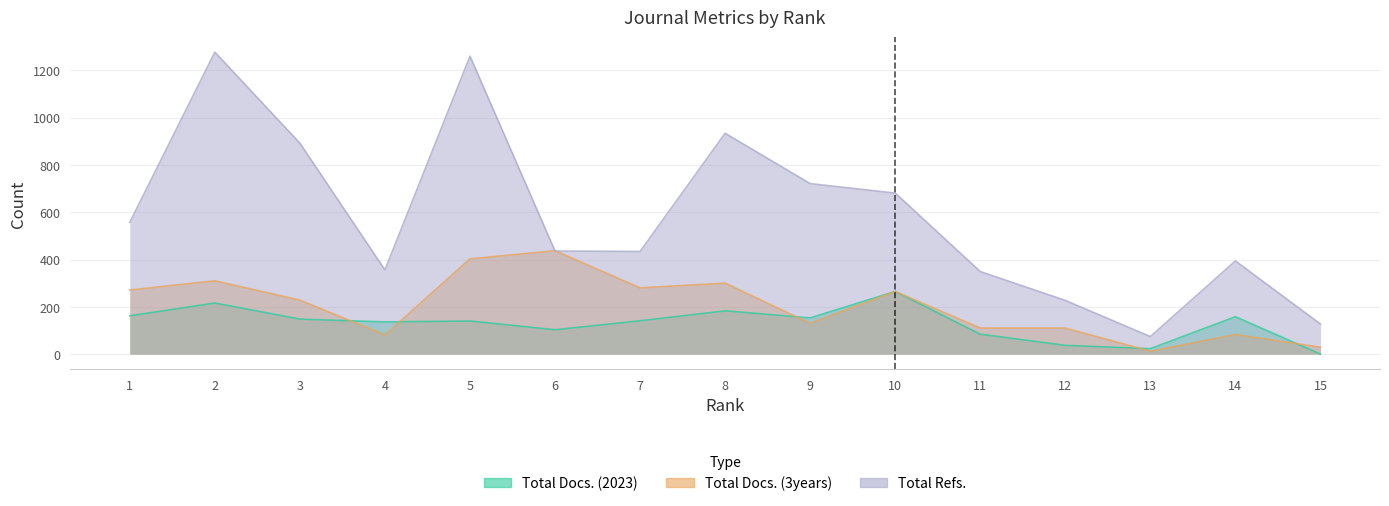

Does the chart have visible grid lines?

Yes